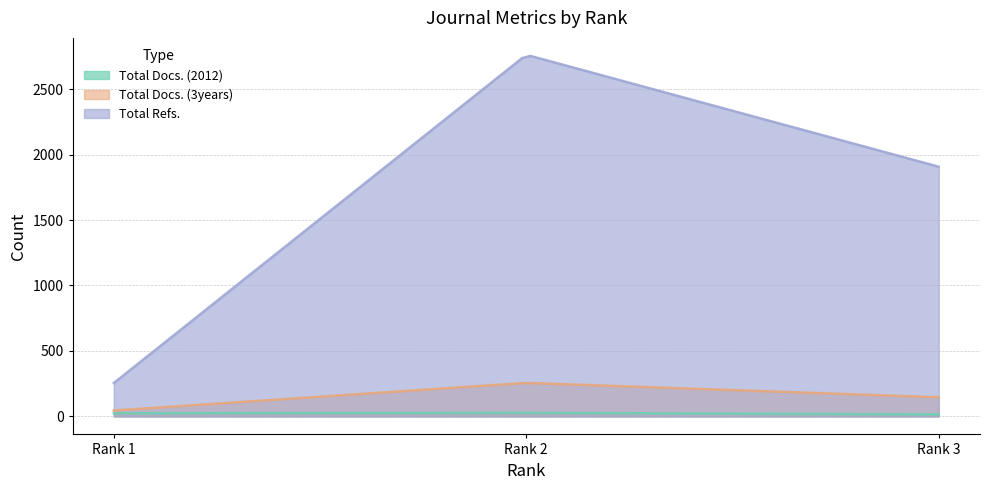

Reading left to right, transcribe all the data shown in this chart.

Total Docs. (2012): Rank 1=24	Rank 2=27	Rank 3=15
Total Docs. (3years): Rank 1=45	Rank 2=256	Rank 3=146
Total Refs.: Rank 1=255	Rank 2=2762	Rank 3=1907